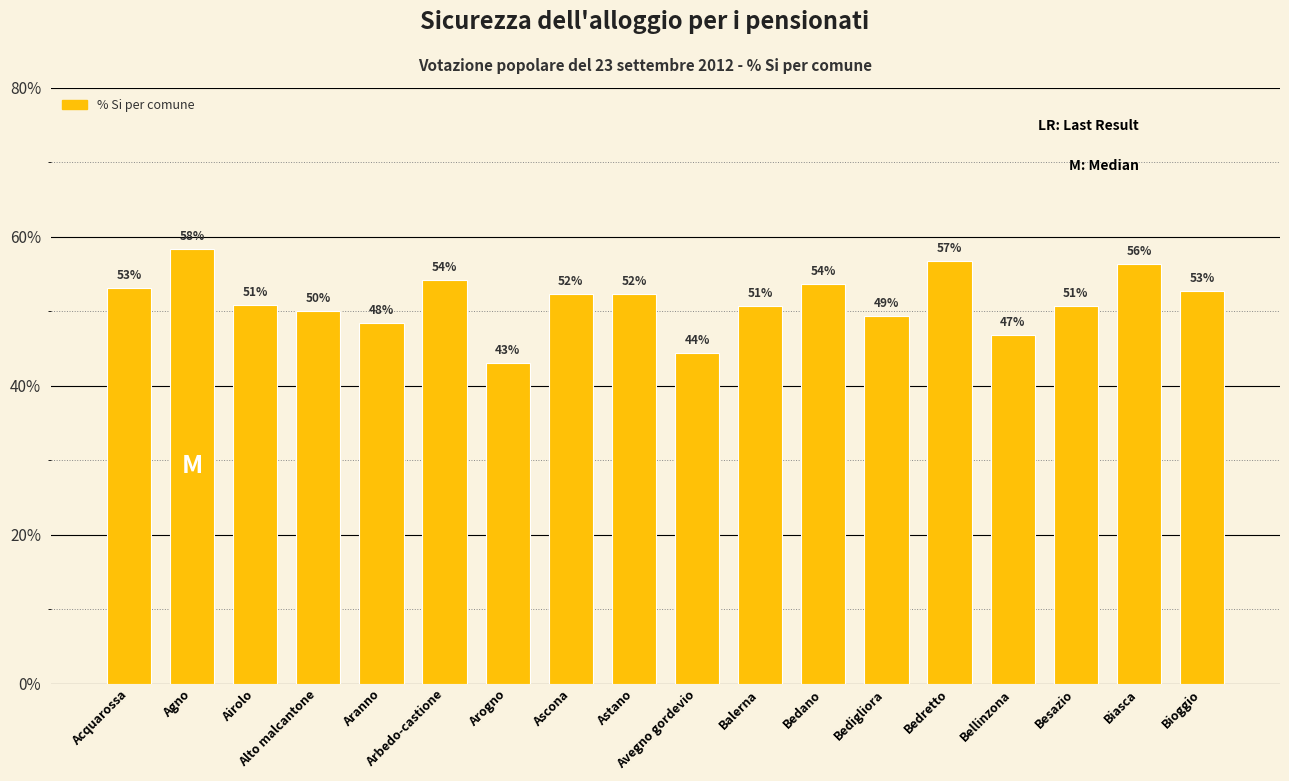

At which category does the chart reach its minimum across all series?

Arogno